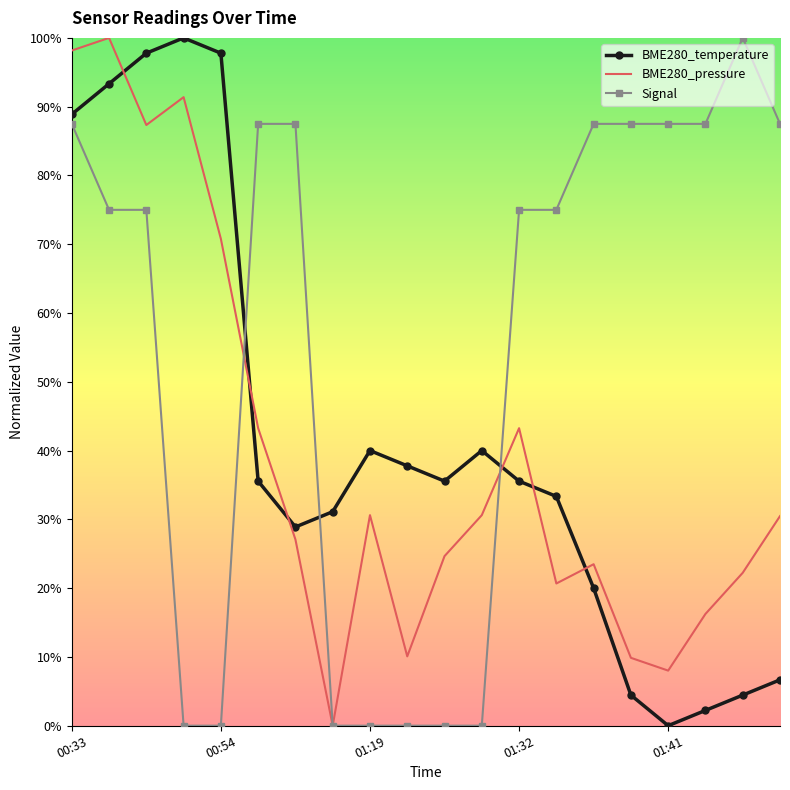

What is the sum of all Signal values?

11.0